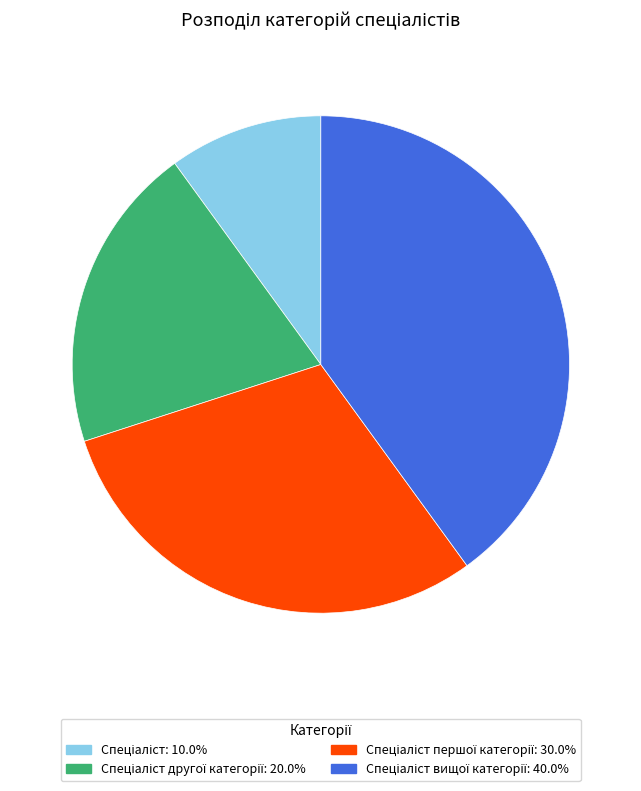

Is there a majority slice in this chart?

No